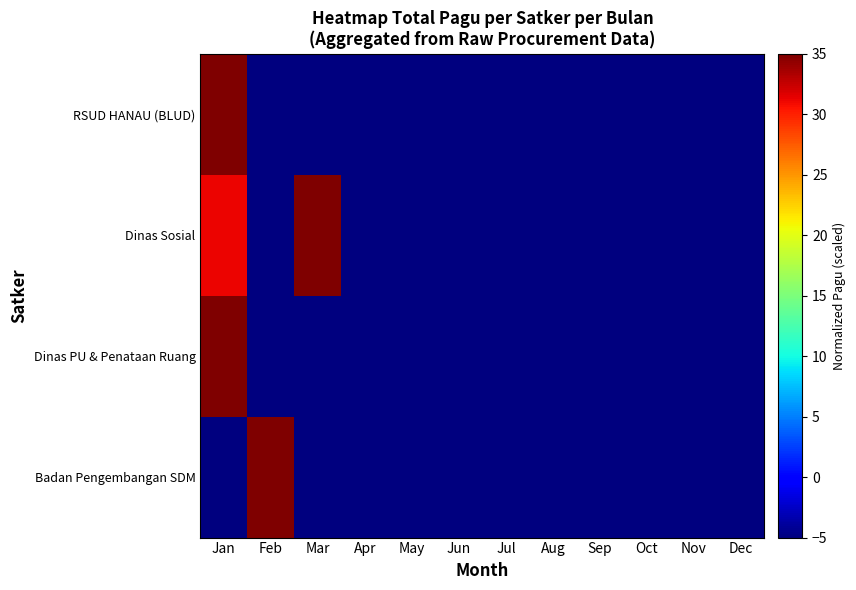

At which category does the chart reach its minimum across all series?

Feb